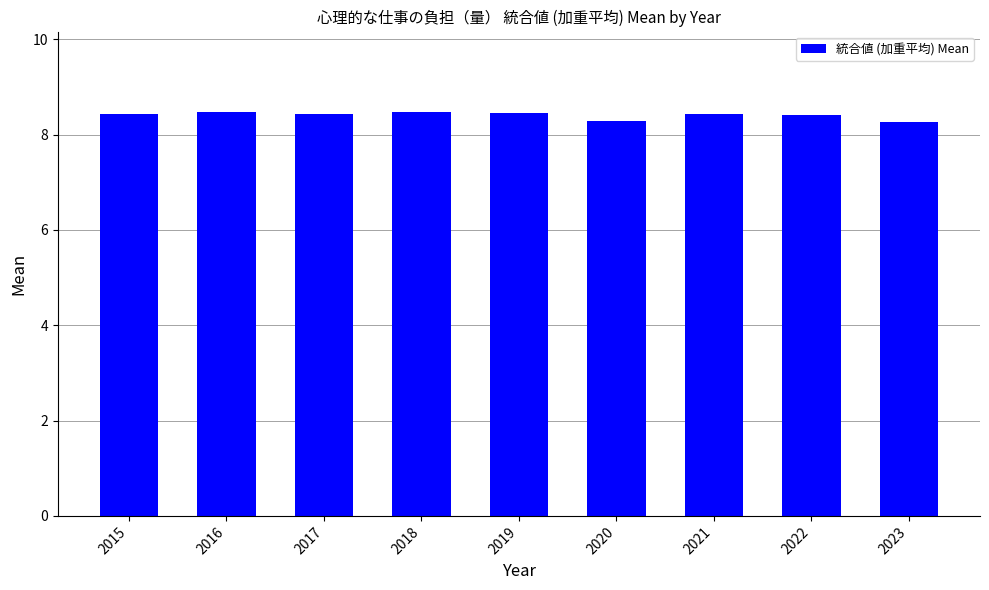

What is the sum of all values?

75.7